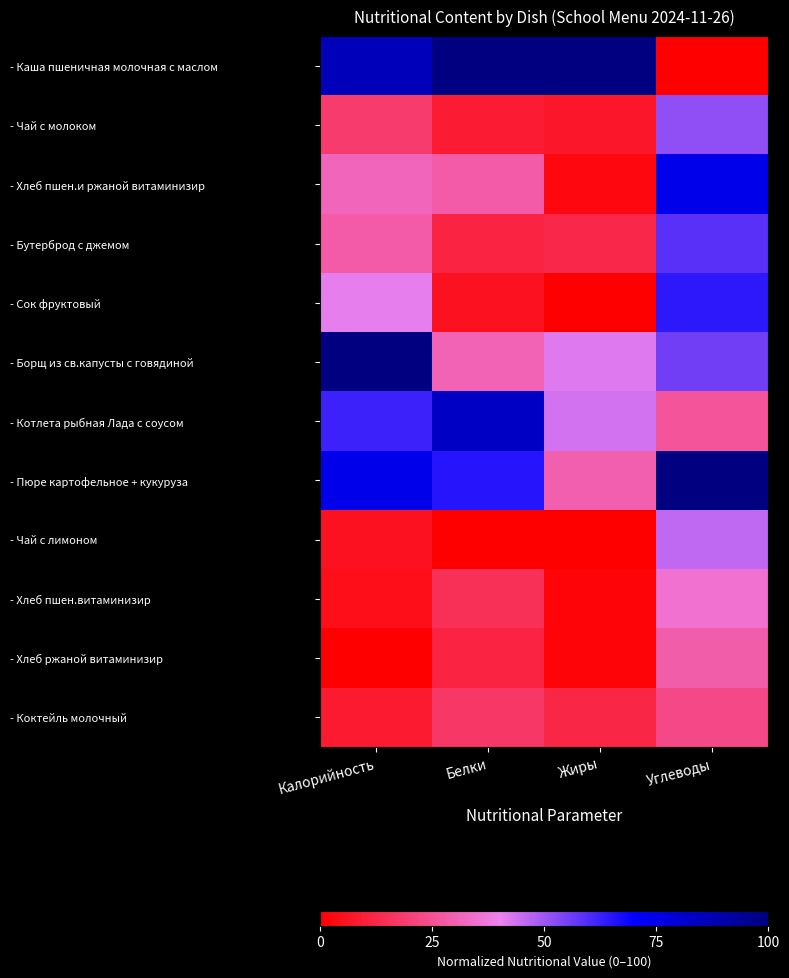

At how many categories does at least one series exceed 94?

4